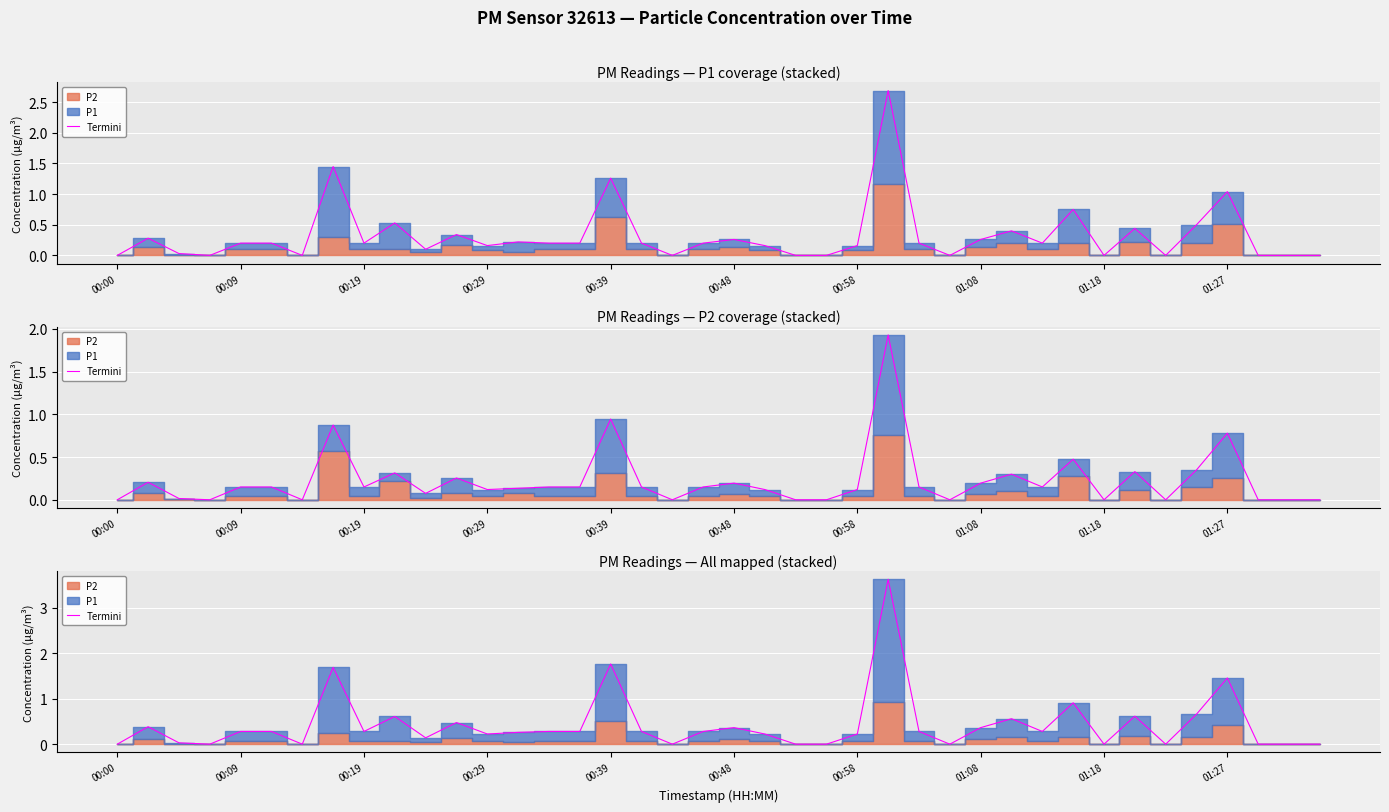

How many points are higher than both their immediate neighbors (excluding endpoints)?

11